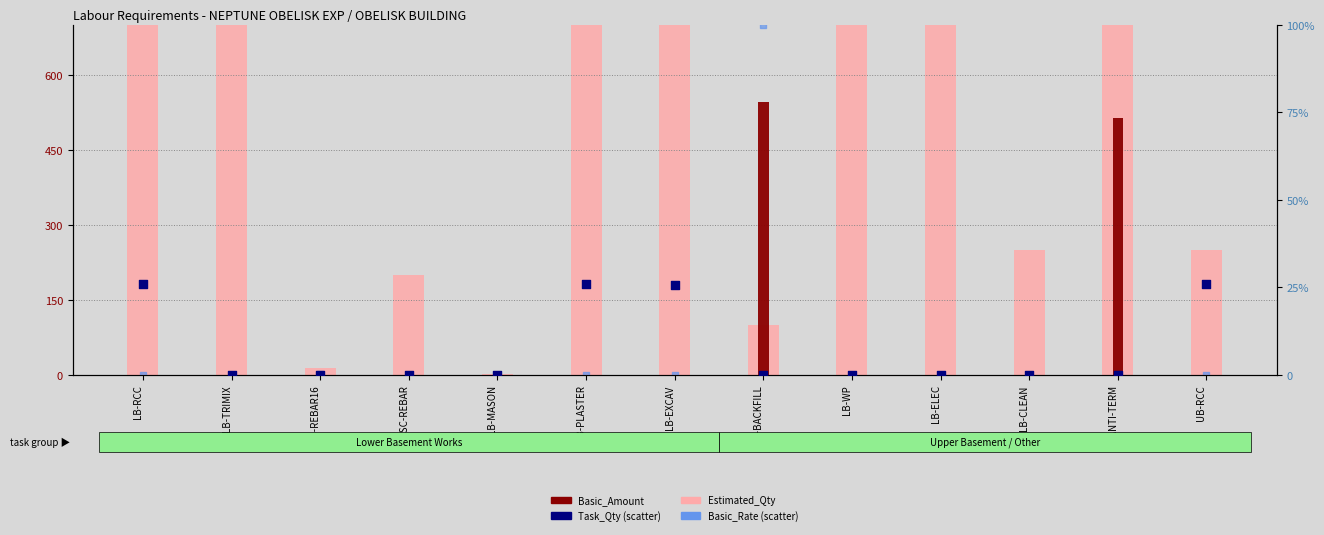

What are all the series names shown in the legend?

Estimated_Qty, Basic_Rate, Basic_Amount, Task_Qty